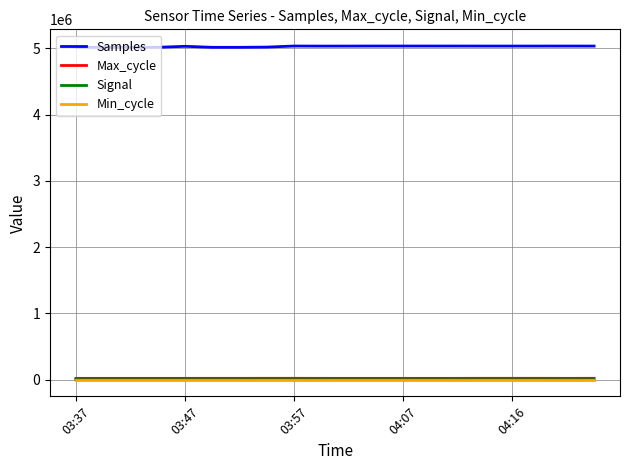

Which series has the largest range (max minus min)?

Samples